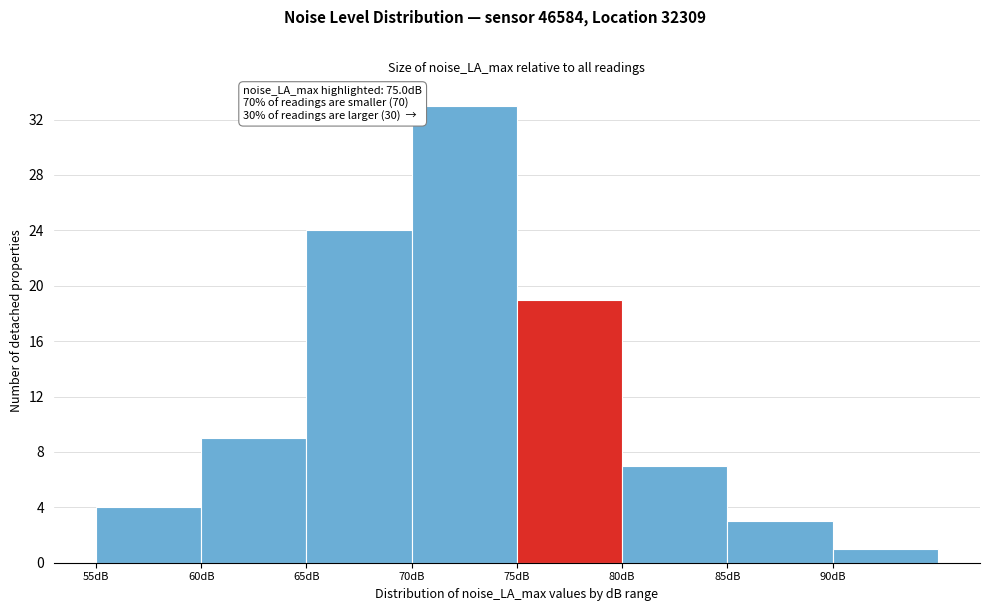

Over which range of the x-axis is the bar tallest?

70 to 75